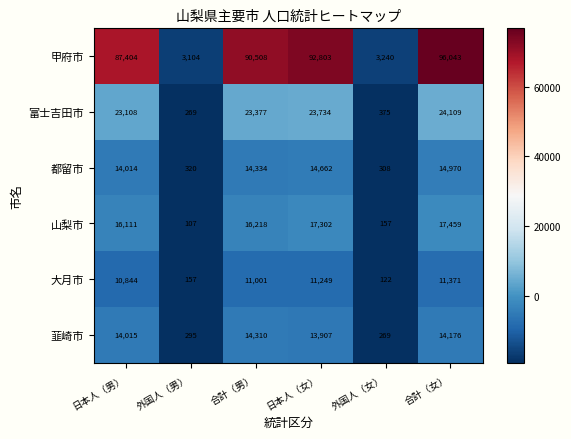

The 山梨市 series shows 30006 at 合計（女）. True or false?

False